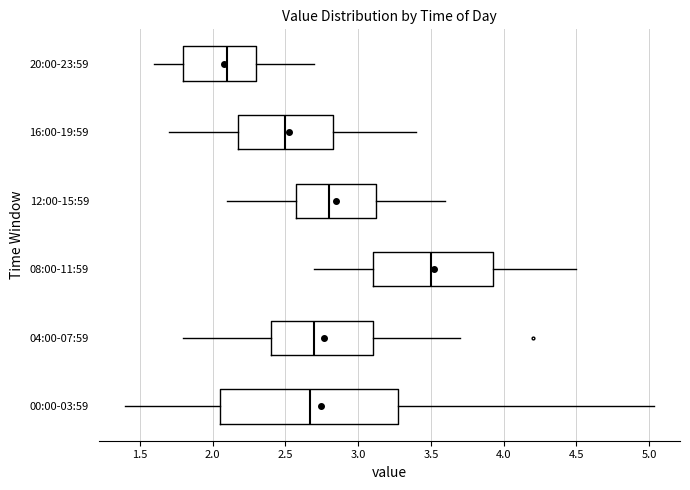

Which box is the widest, from its left edge to its right edge?

00:00-03:59